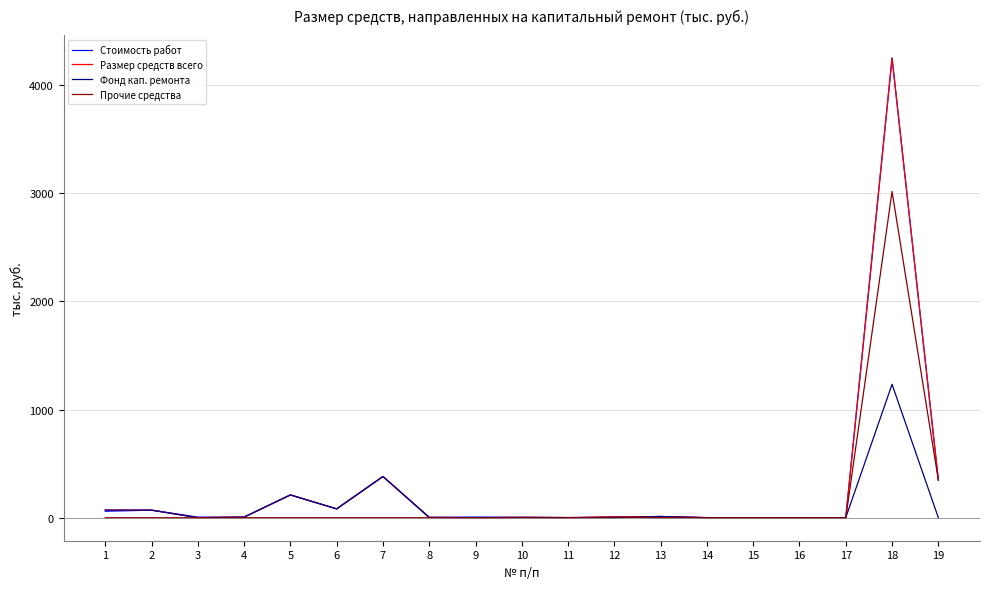

At which category is the sum across all series the highest?

18